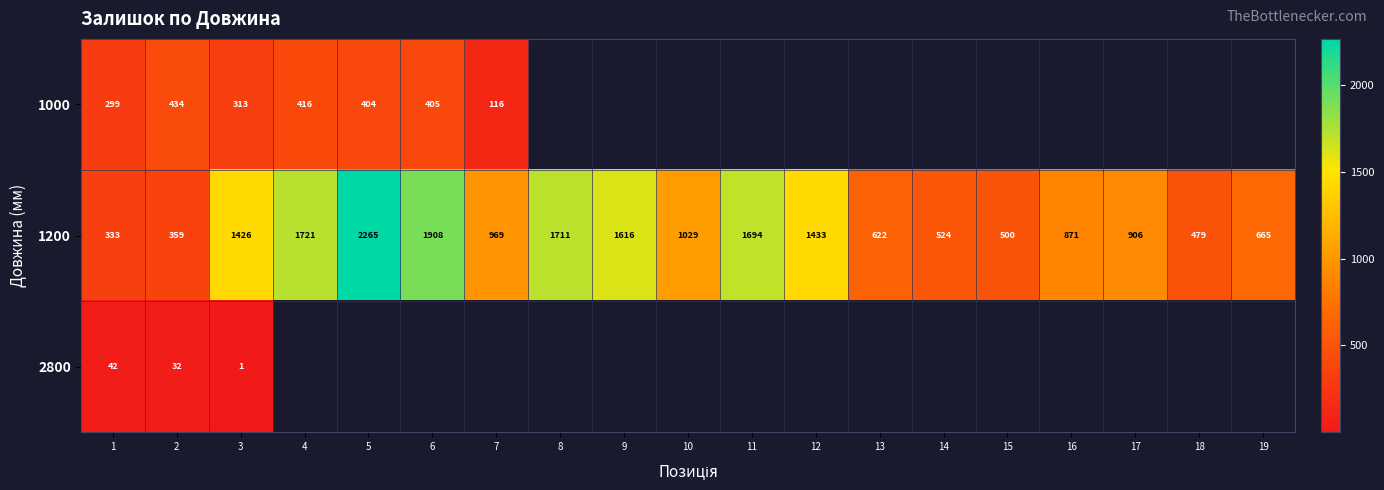

How many values in the 1200 series are below 969?

9